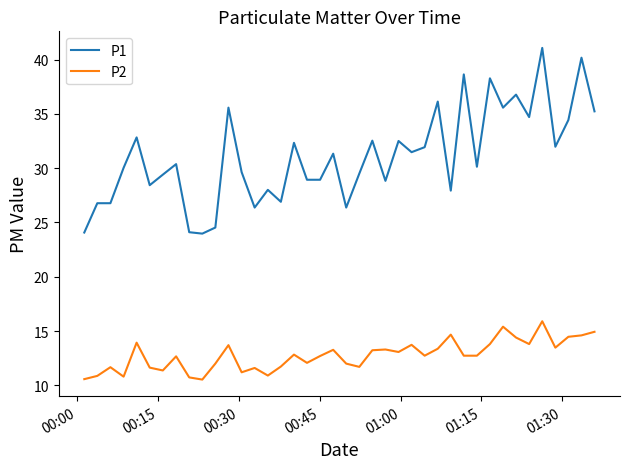

How many lines are shown in the chart?

2